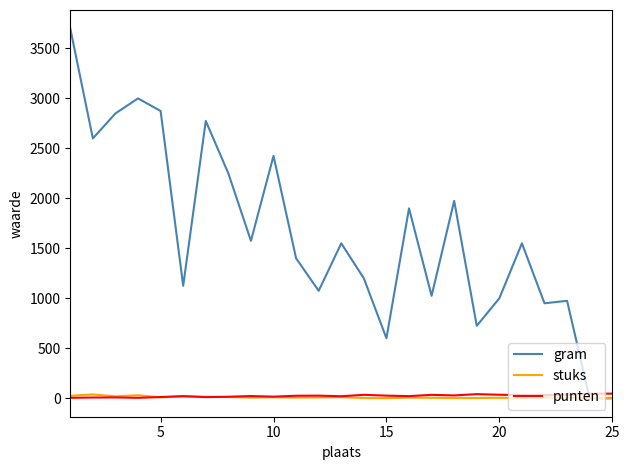

After their last crossing, which series has the higher values: punten or gram?

punten